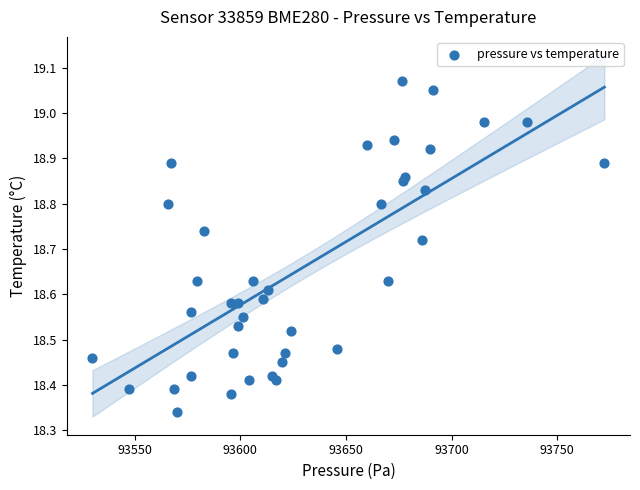

What is the range of X values (max minus min)?

242.2